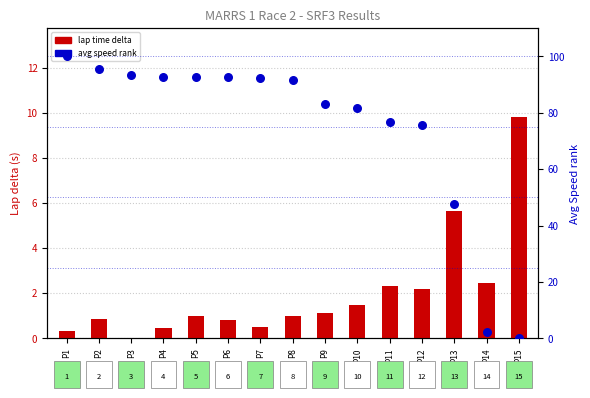

Which series has the widest spread of Y values?

avg speed rank